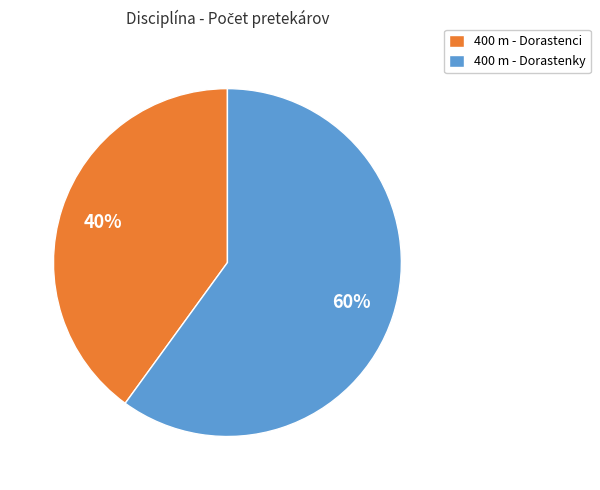

Rank the categories by value from highest to lowest.

400 m - Dorastenky, 400 m - Dorastenci